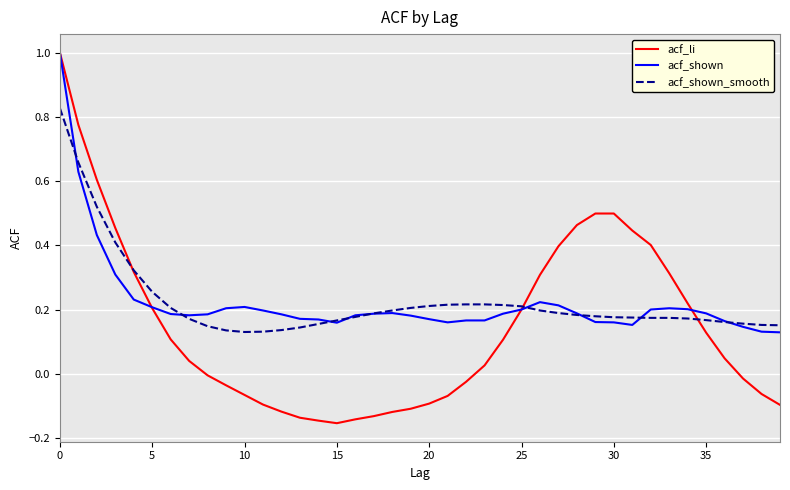

Which series has the largest range (max minus min)?

acf_li